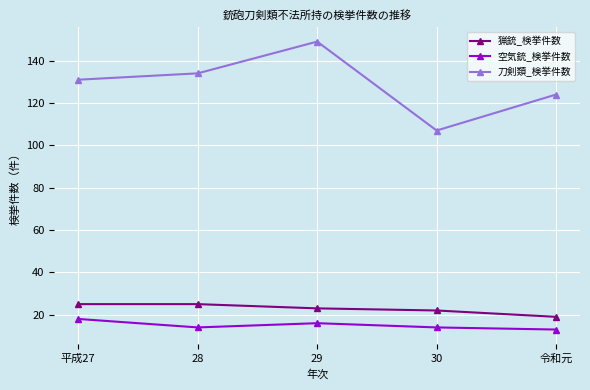

What is the difference between the highest and lowest values at 29?

133